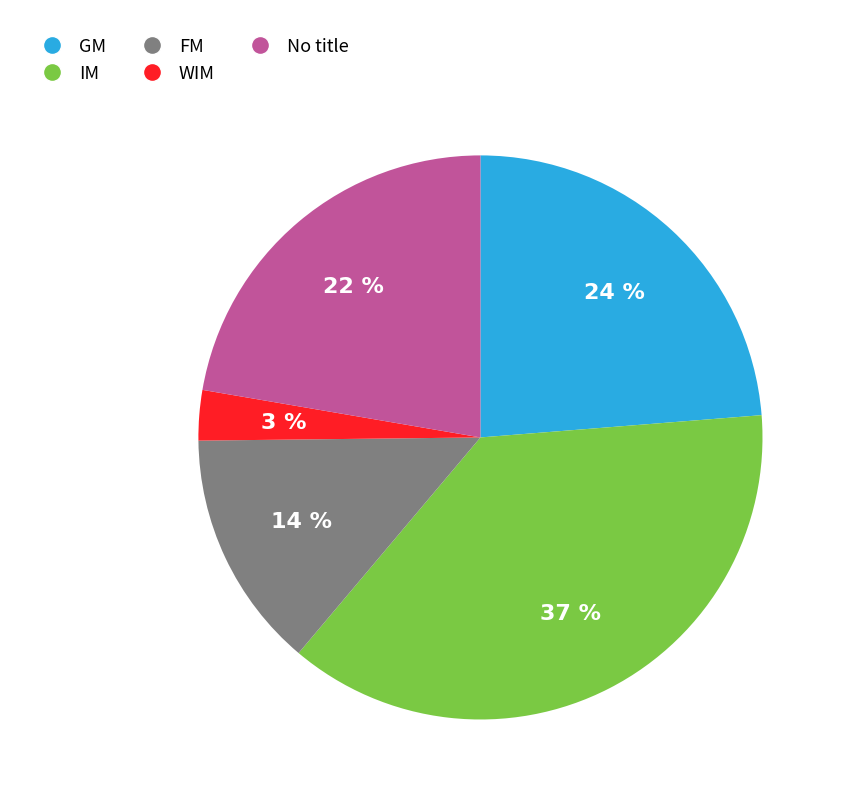

Count the number of slices in the pie.

5